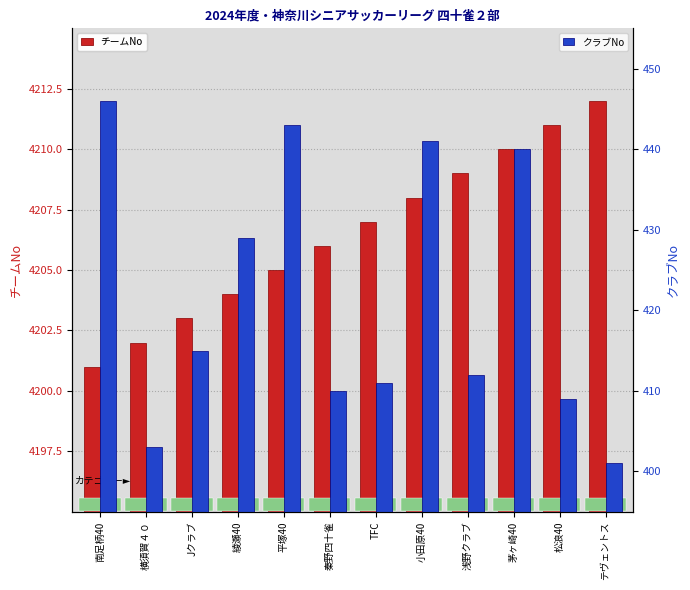

How many bars are there in each group?

2